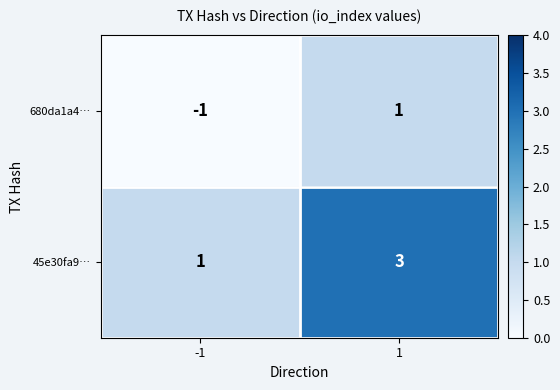

What is the total value across all series at 1?

4